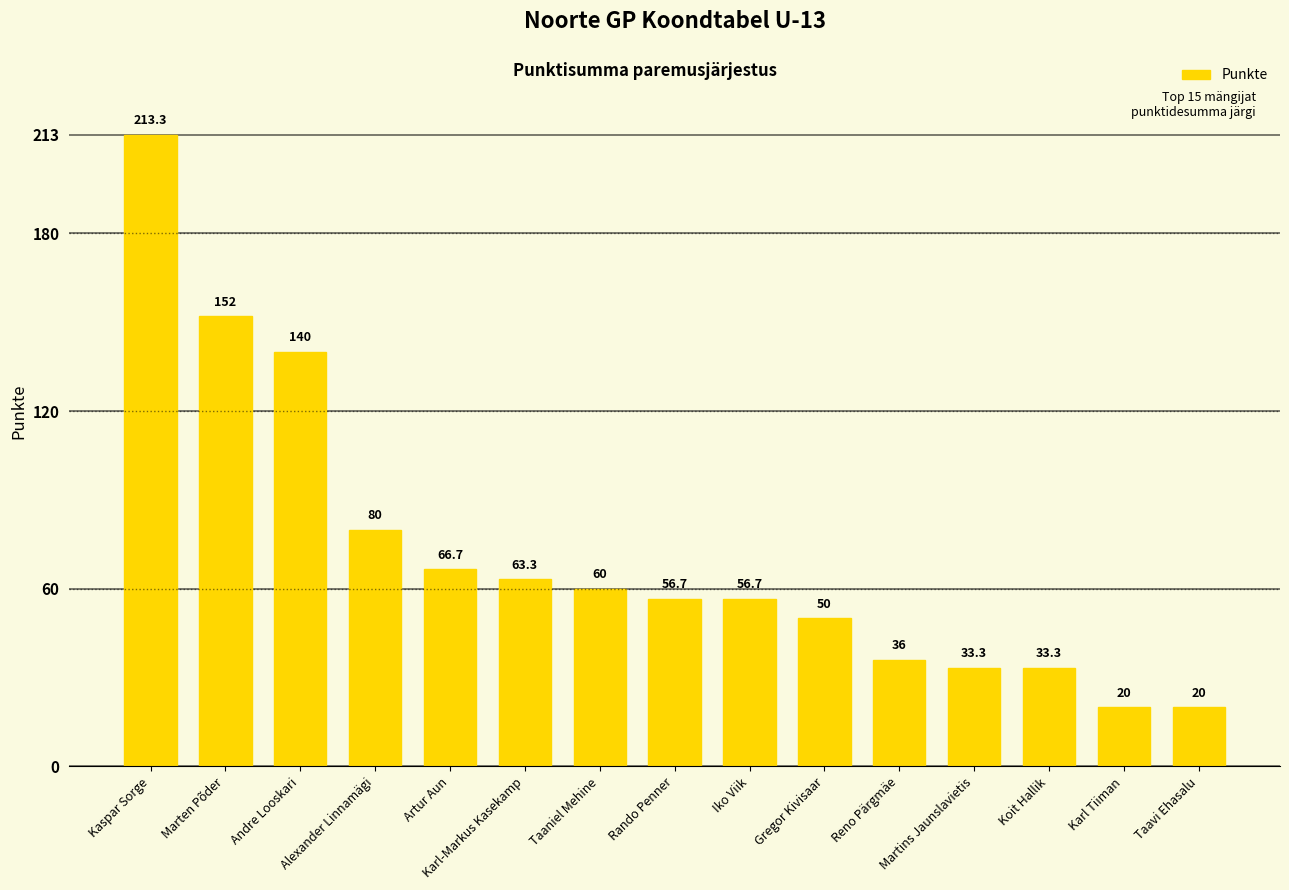

What is the value of the 13th bar from the left?

33.3